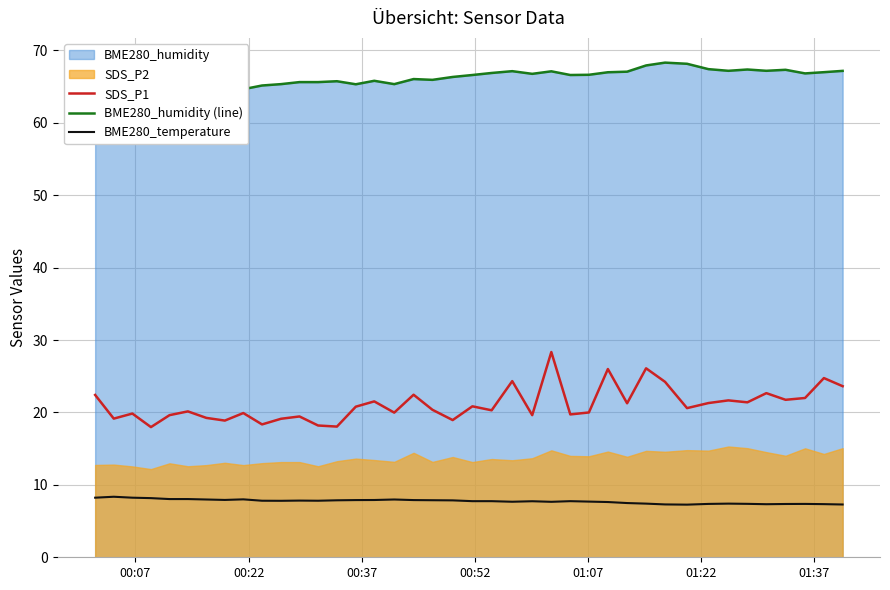

What is the highest value of the BME280_temperature series?

8.4